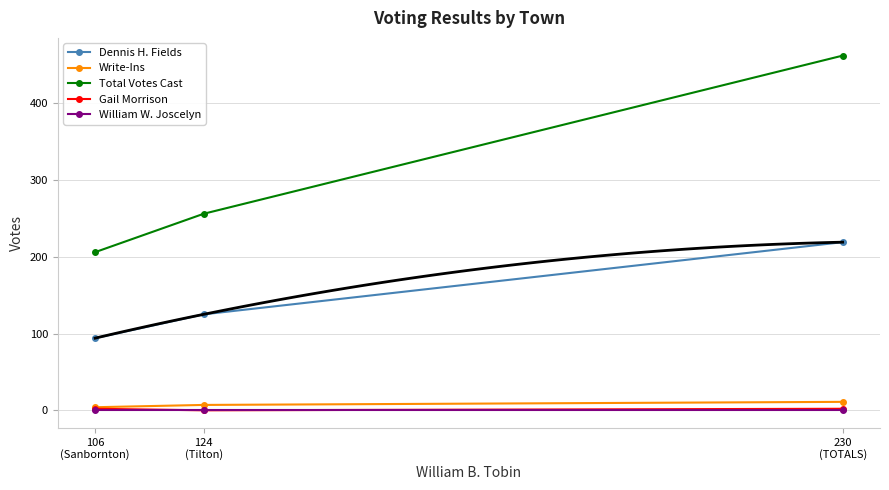

Reading left to right, what are all the values shown in this chart?

Dennis H. Fields: 94	125	219
Write-Ins: 4	7	11
Total Votes Cast: 206	256	462
Gail Morrison: 2	0	2
William W. Joscelyn: 0	0	0